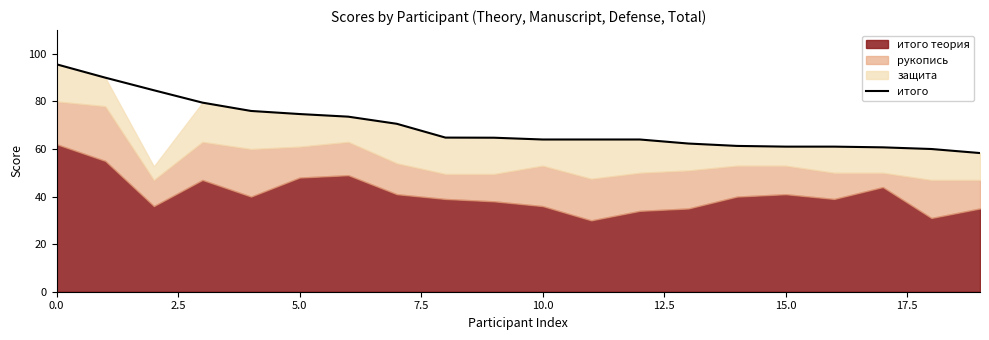

Is it true that итого equals 39.5 at 5.0?

False